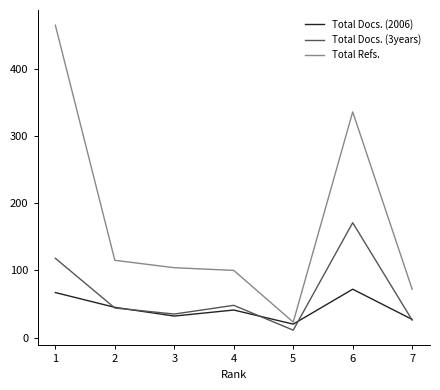

At which category does the chart reach its minimum across all series?

5